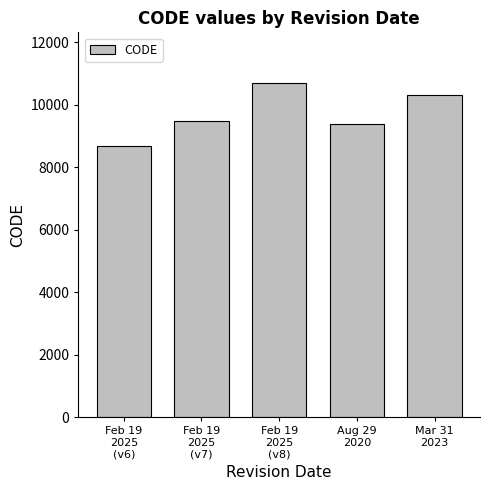

How many data points are less than 9483?

2